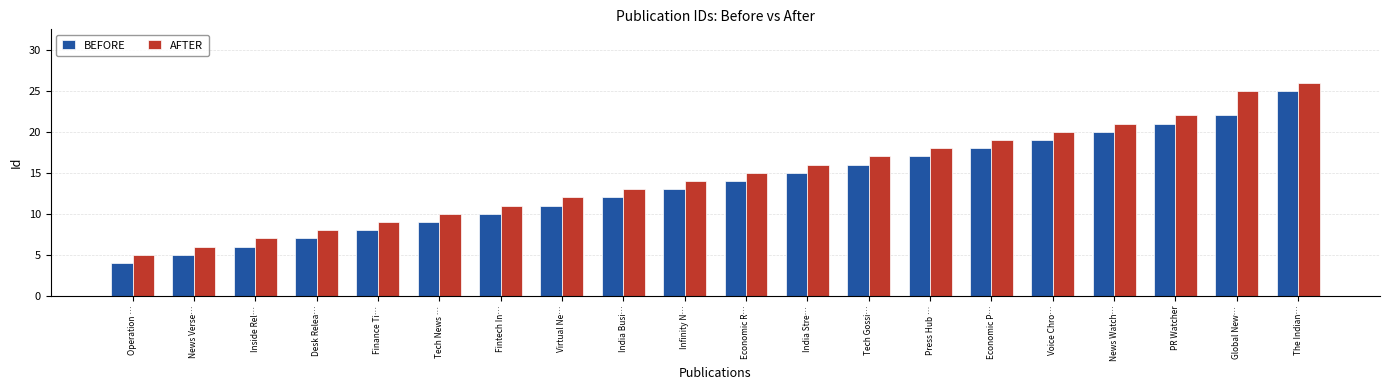

What is the total value across all series at India Stre…?

31